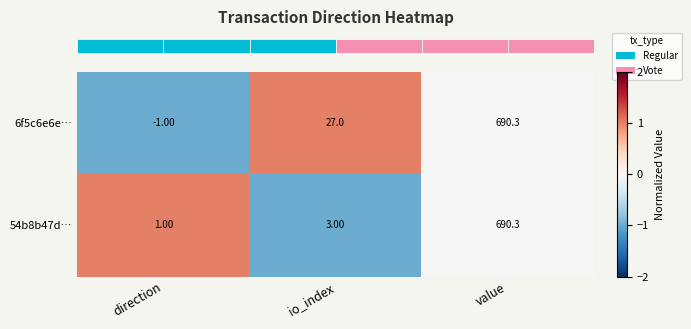

At which label does 6f5c6e6e… reach its peak?

value